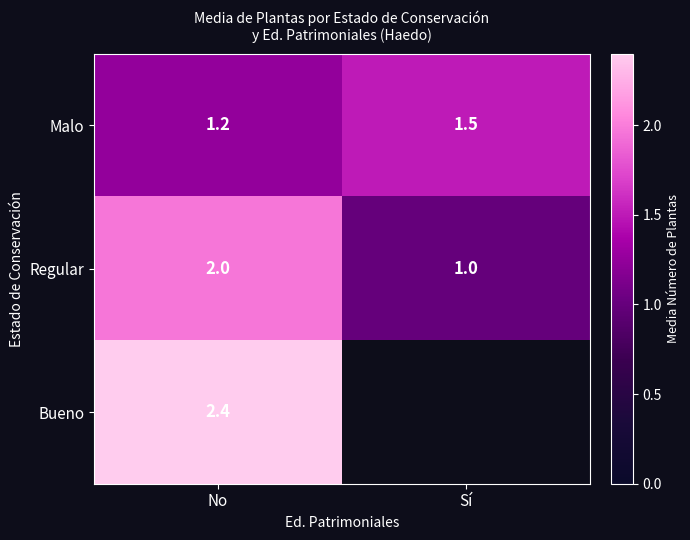

How many data points does each series have?

2